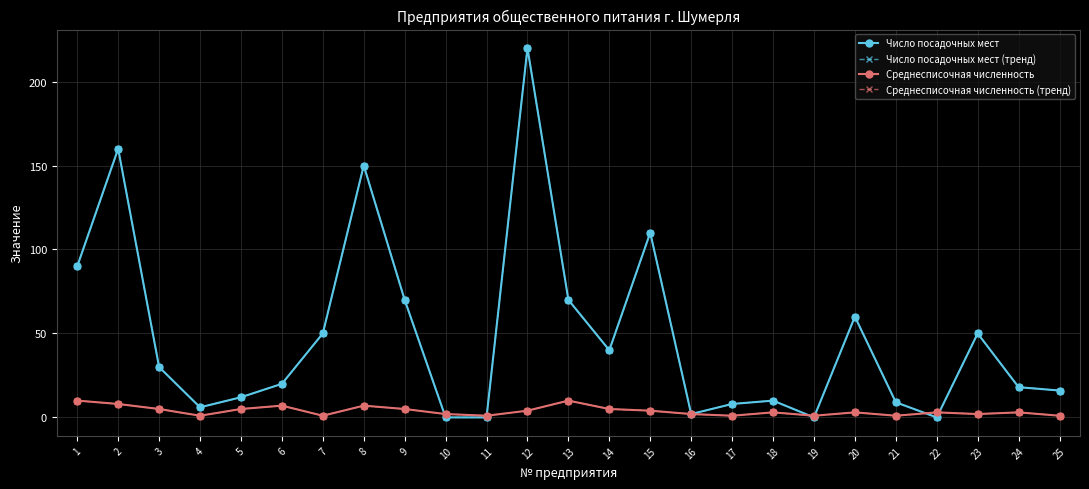

Is this an area chart (filled region under the line)?

No